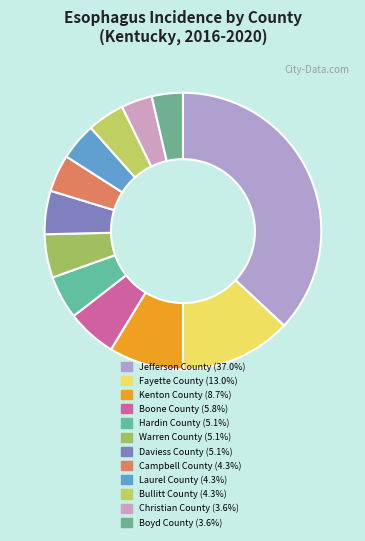

To the nearest percent, what is the difference between the Fayette County and Christian County slice percentages?

9%